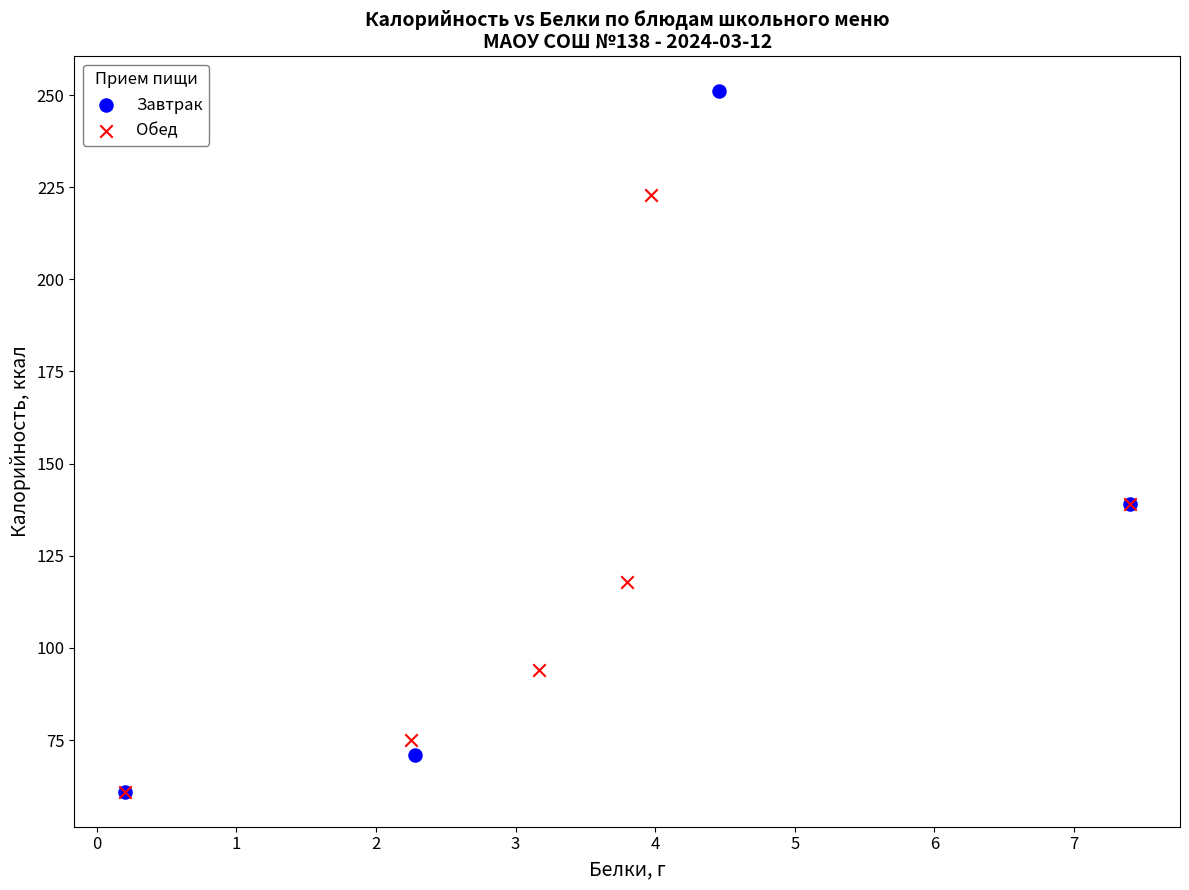

Which series has the widest spread of Y values?

Завтрак